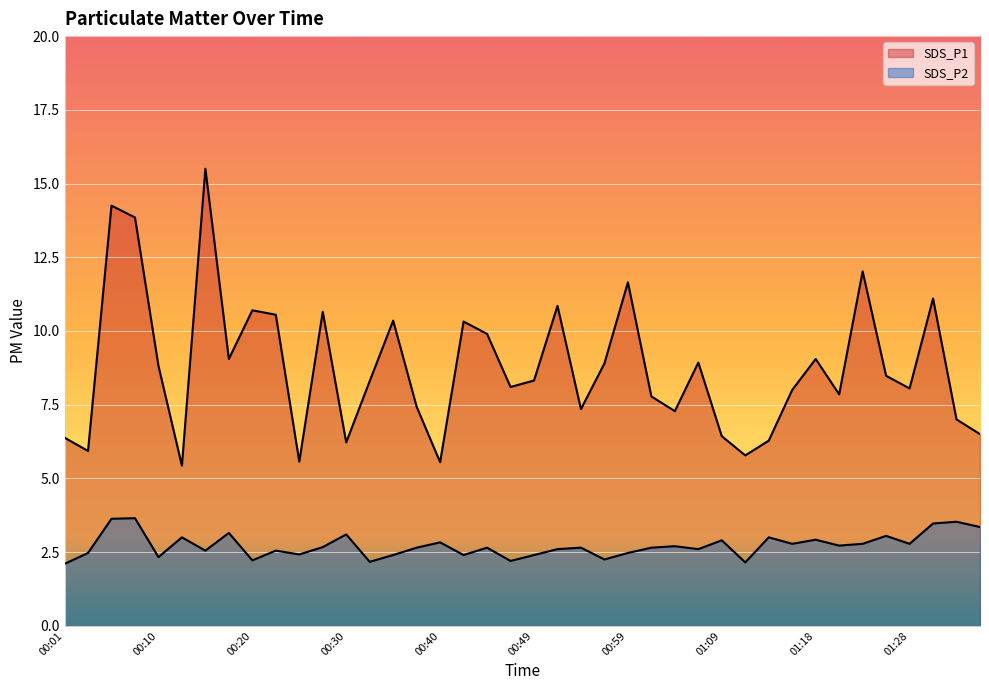

Reading left to right, list all the values displayed in this chart.

SDS_P1: 00:01=6.4	00:03=5.9	00:06=14.2	00:08=13.8	00:10=8.8	00:13=5.4	00:15=15.5	00:18=9.1	00:20=10.7	00:23=10.6	00:25=5.6	00:27=10.7	00:30=6.2	00:32=8.3	00:35=10.3	00:37=7.4	00:40=5.5	00:42=10.3	00:44=9.9	00:47=8.1	00:49=8.3	00:52=10.8	00:54=7.3	00:56=8.9	00:59=11.7	01:01=7.8	01:04=7.3	01:06=8.9	01:09=6.4	01:11=5.8	01:13=6.3	01:16=8.0	01:18=9.1	01:21=7.8	01:23=12.0	01:26=8.5	01:28=8.1	01:30=11.1	01:33=7.0	01:35=6.5
SDS_P2: 00:01=2.1	00:03=2.5	00:06=3.6	00:08=3.6	00:10=2.3	00:13=3.0	00:15=2.5	00:18=3.1	00:20=2.2	00:23=2.5	00:25=2.4	00:27=2.7	00:30=3.1	00:32=2.2	00:35=2.4	00:37=2.6	00:40=2.8	00:42=2.4	00:44=2.6	00:47=2.2	00:49=2.4	00:52=2.6	00:54=2.6	00:56=2.2	00:59=2.5	01:01=2.6	01:04=2.7	01:06=2.6	01:09=2.9	01:11=2.1	01:13=3.0	01:16=2.8	01:18=2.9	01:21=2.7	01:23=2.8	01:26=3.0	01:28=2.8	01:30=3.5	01:33=3.5	01:35=3.4